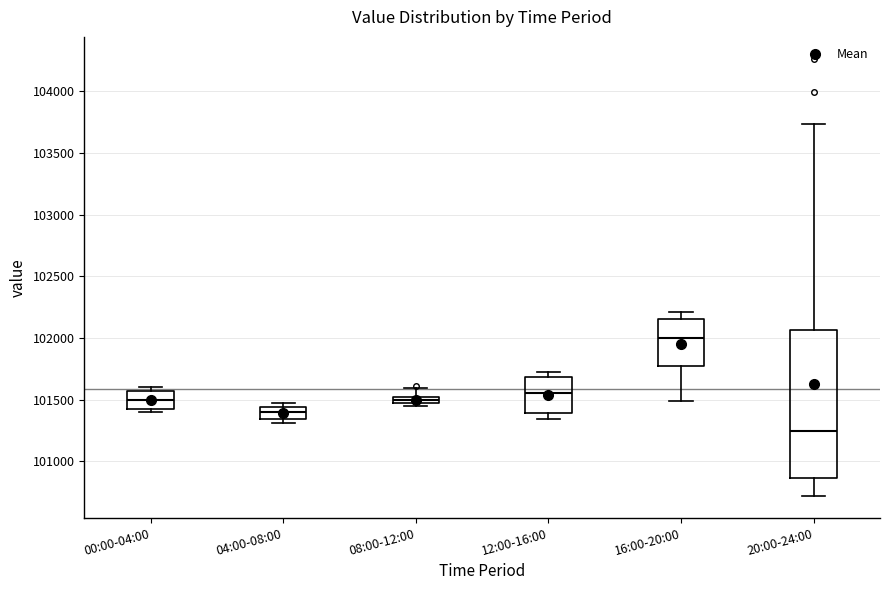

Which box's median line is the highest?

16:00-20:00